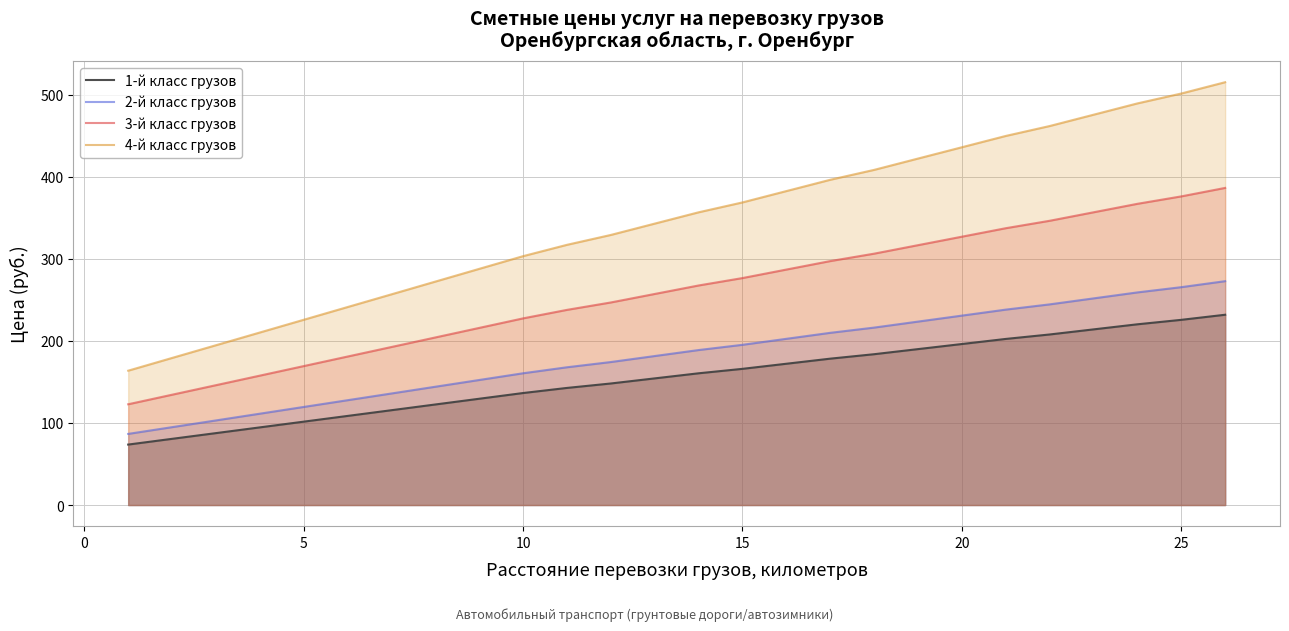

The 2-й класс грузов series shows 265.4 at 25. True or false?

True